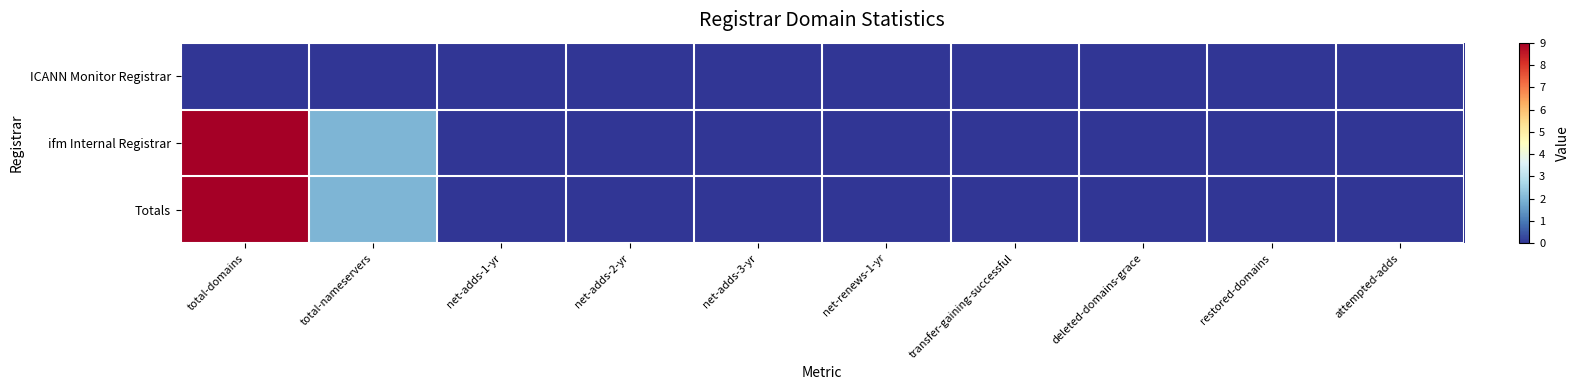

Between total-nameservers and net-adds-1-yr, which is larger?

total-nameservers